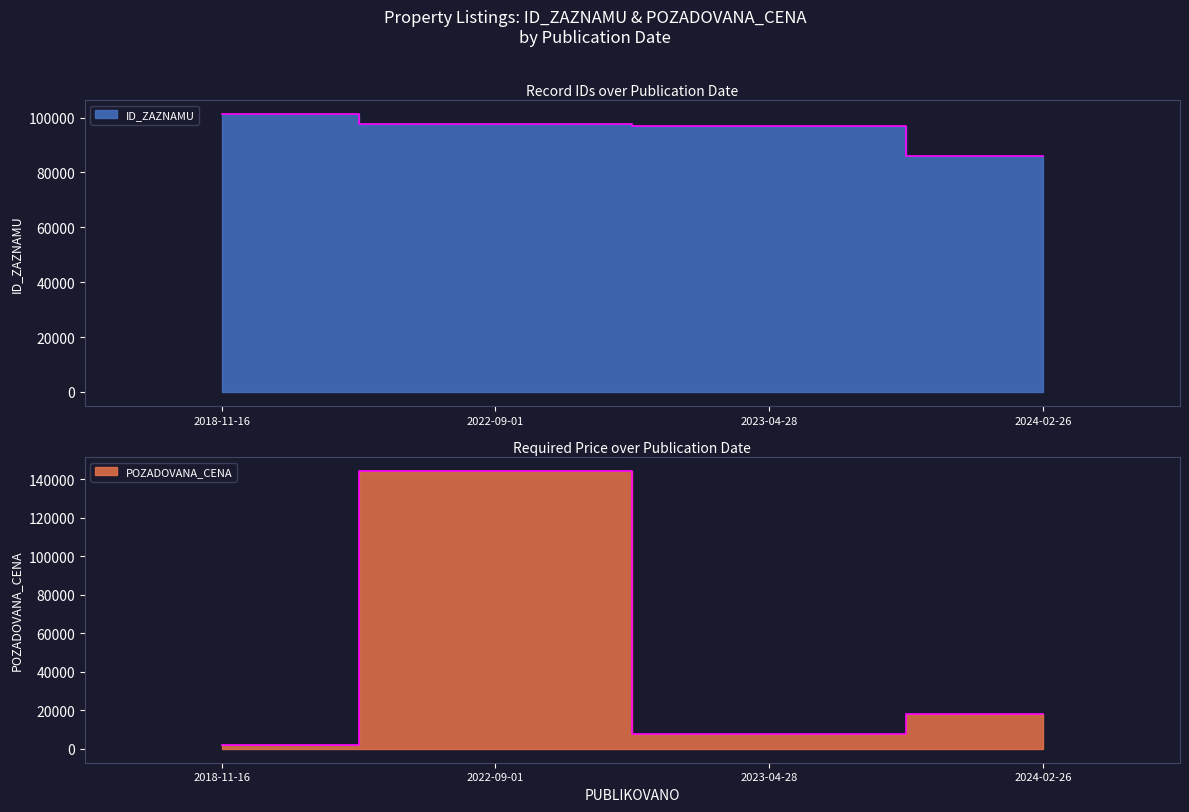

Is it true that POZADOVANA_CENA equals 658 at 2018-11-16?

False